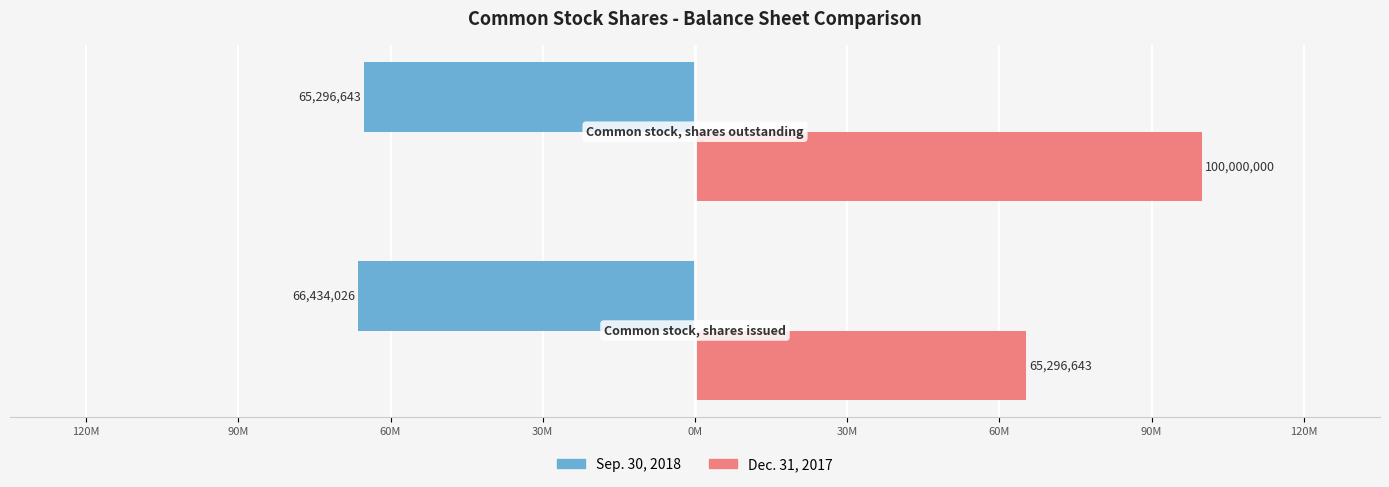

What are all the series names shown in the legend?

Sep. 30, 2018, Dec. 31, 2017